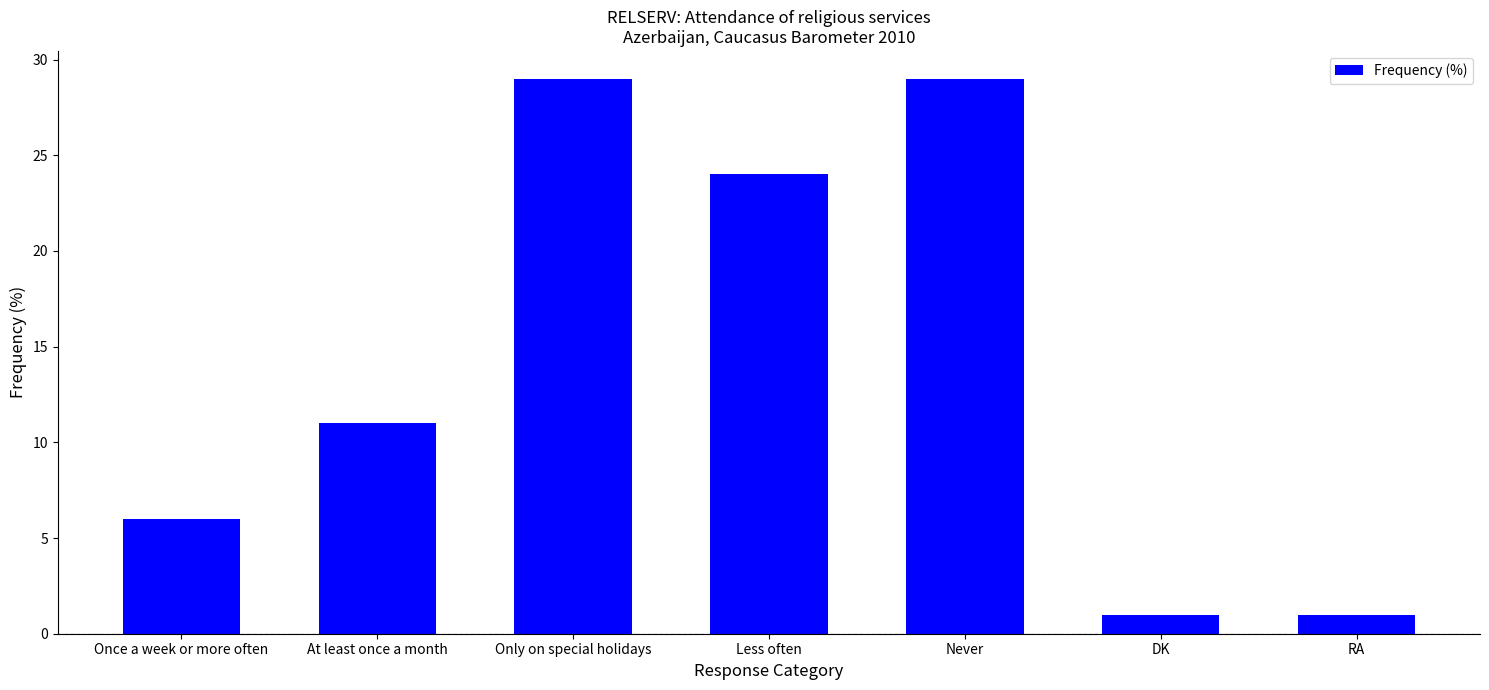

Is it true that the value at At least once a month is 11?

True